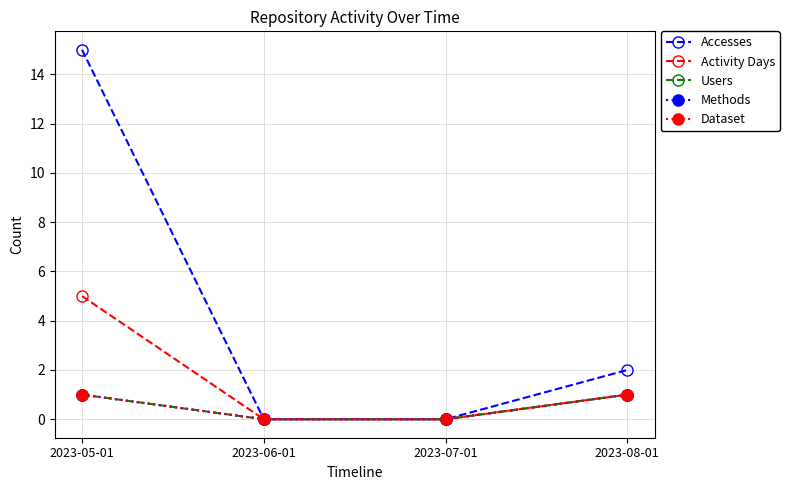

True or false: Accesses has more than 1 interior local peaks.

False